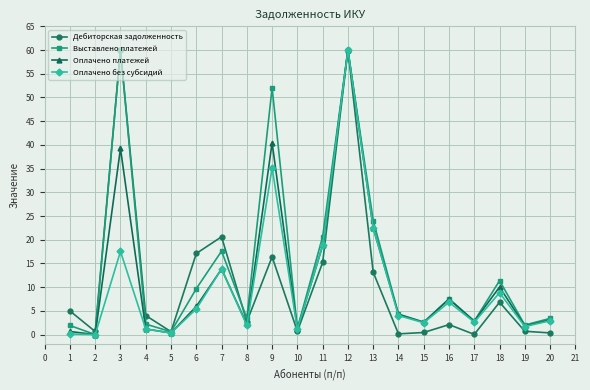

The Оплачено платежей series shows 0.3 at 5. True or false?

True